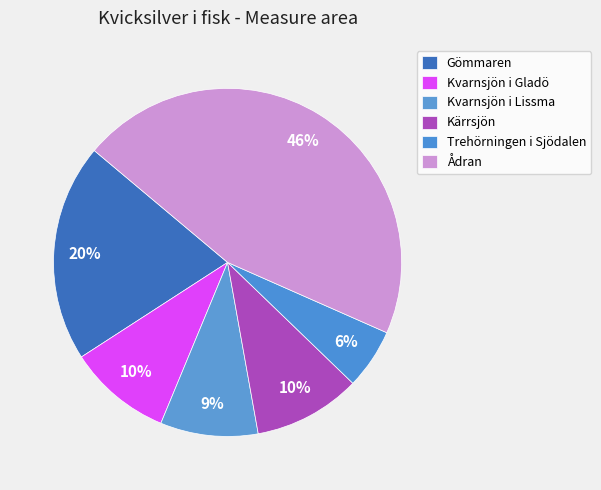

How many slices are in this pie chart?

6